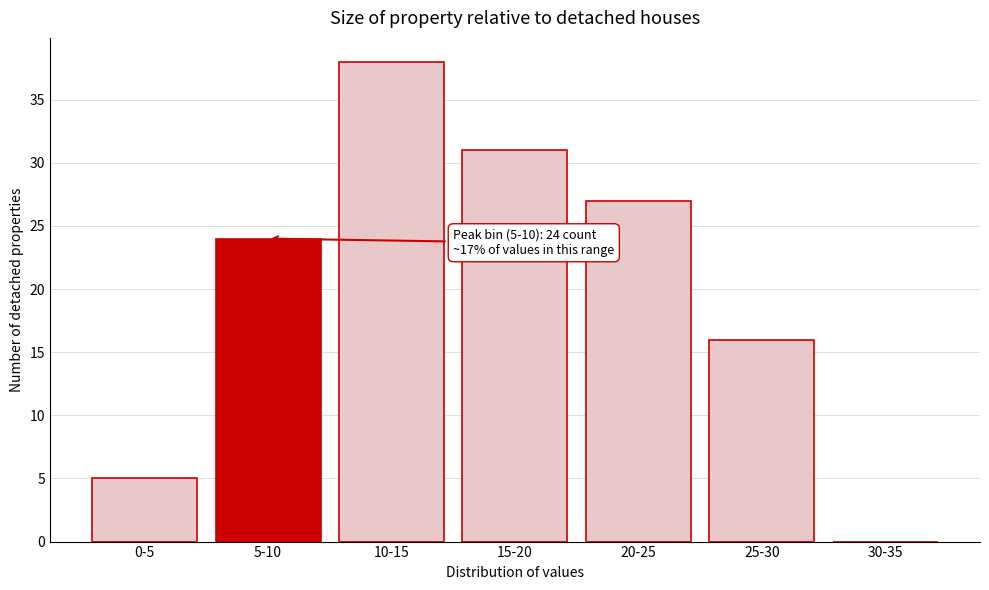

Reading right to left, what are all the values shown in this chart?

30-35=0	25-30=16	20-25=27	15-20=31	10-15=38	5-10=24	0-5=5